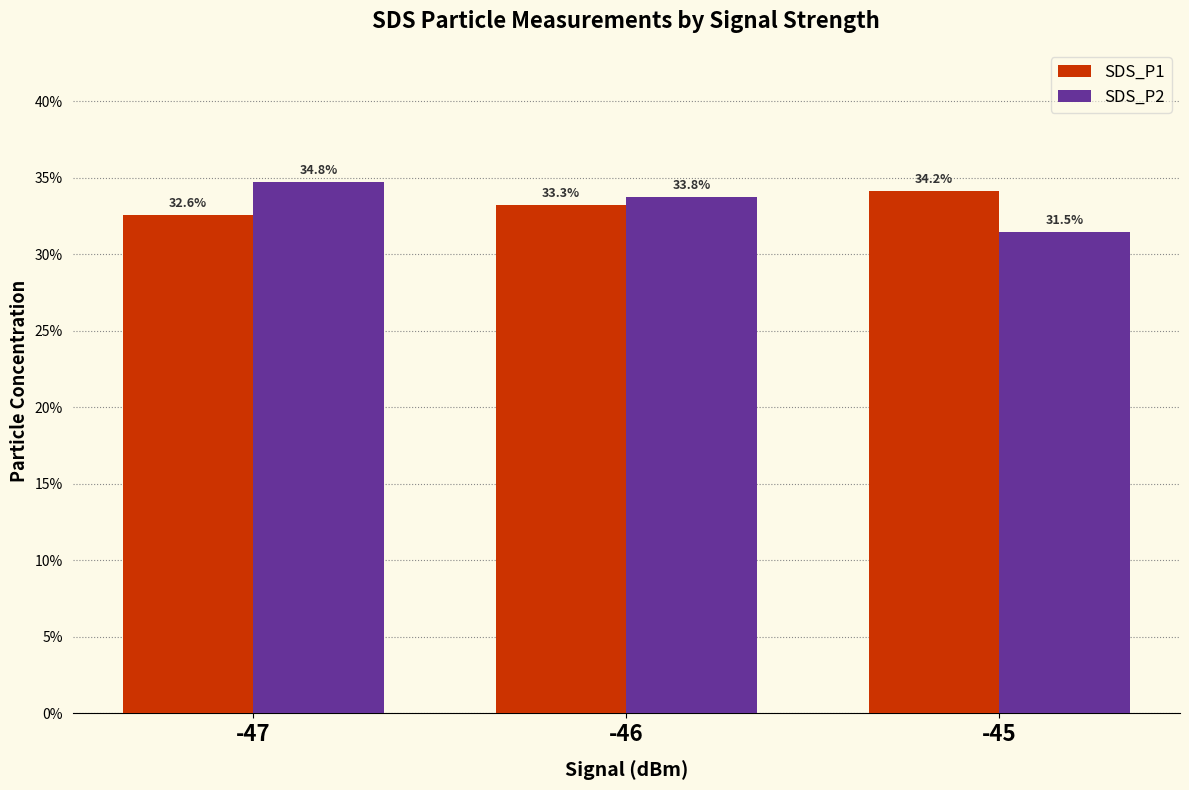

What are all the series names shown in the legend?

SDS_P1, SDS_P2